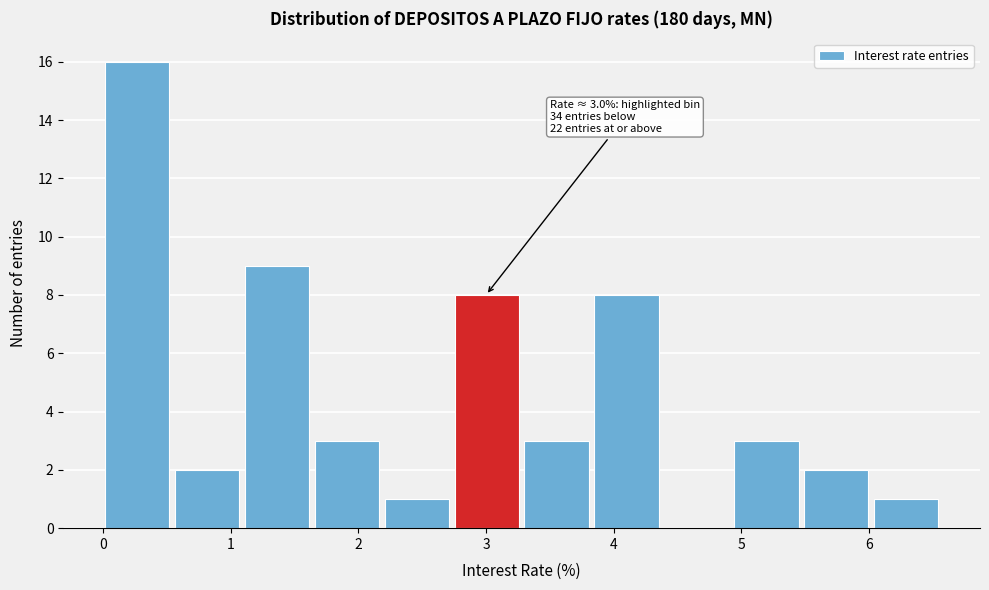

Which range on the x-axis has the tallest bar?

0.0 to 0.6